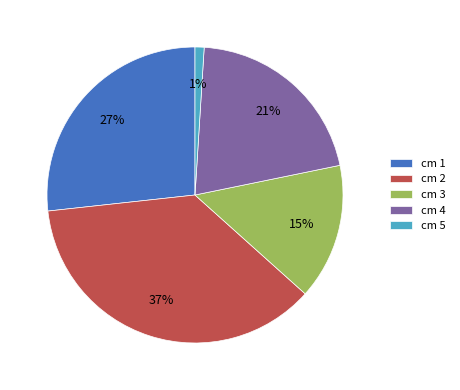

Which slice is the smallest?

cm 5